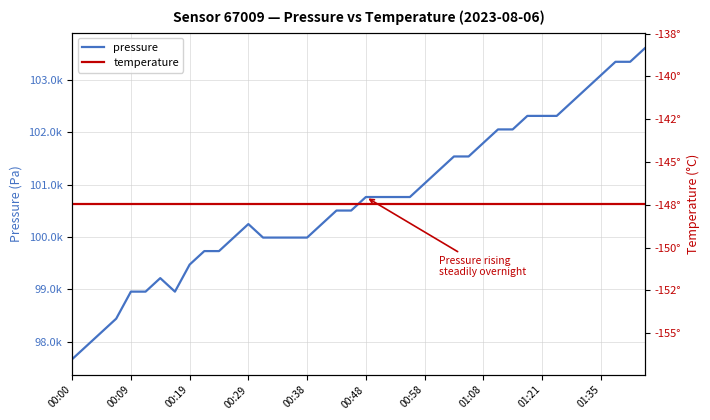

What is the sum of all temperature values?

-5897.6